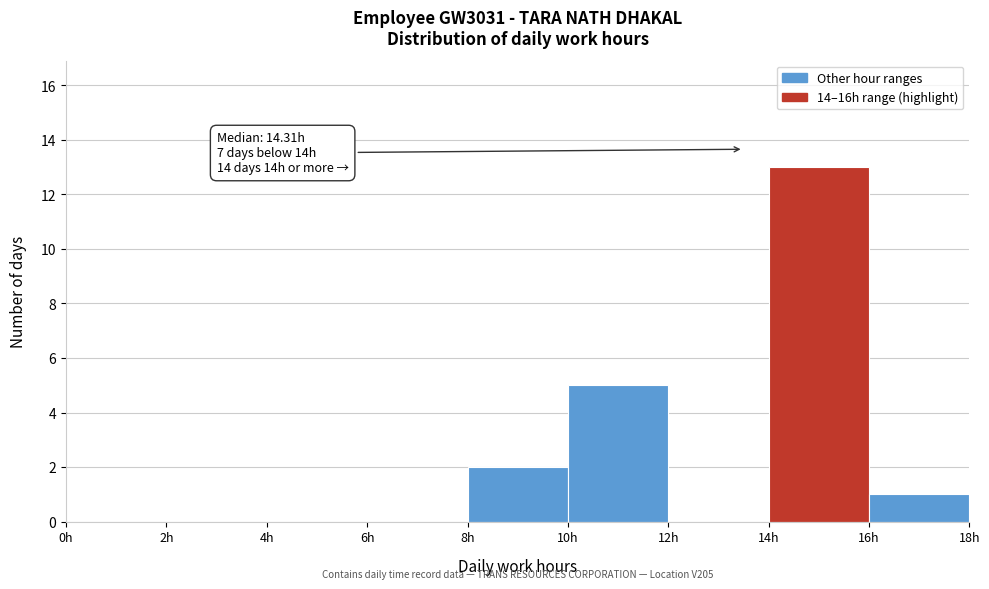

Which range on the x-axis has the tallest bar?

14 to 16